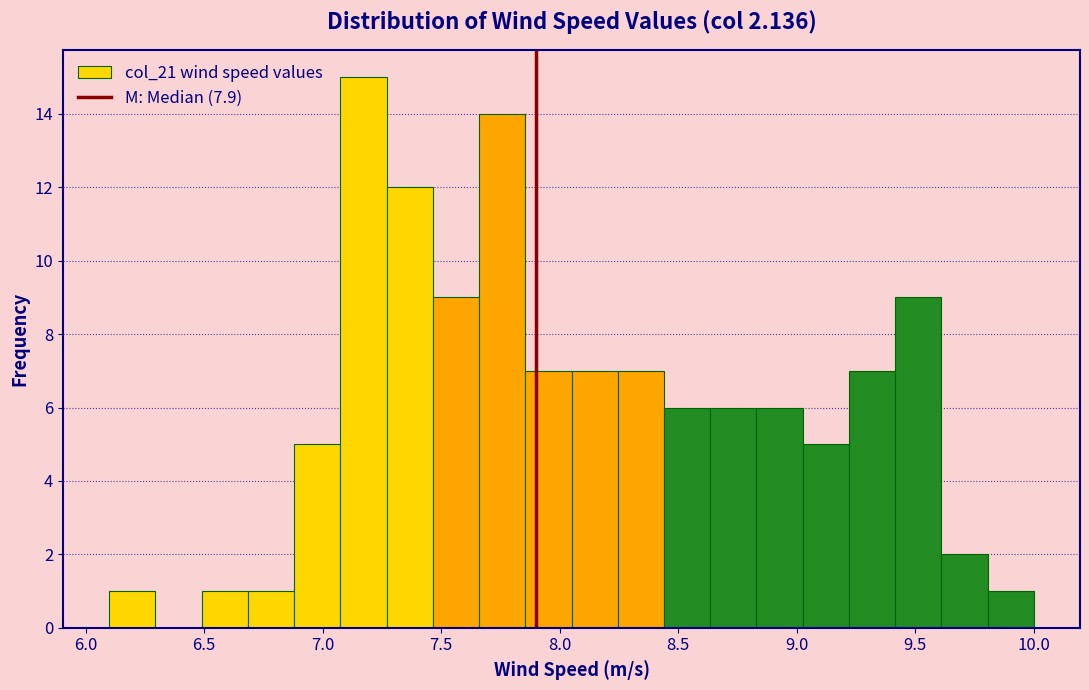

Around what value on the x-axis is the tallest bar? Give the approximate position of its centre, as read against the axis.

7.15